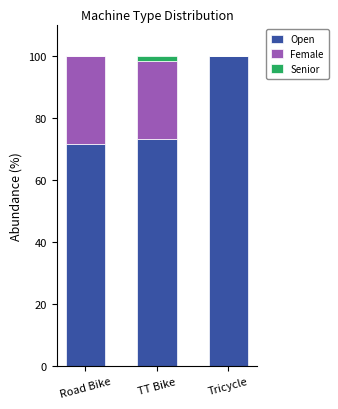

Reading left to right, list the values for the Open series.

Road Bike=71.4	TT Bike=73.2	Tricycle=100.0